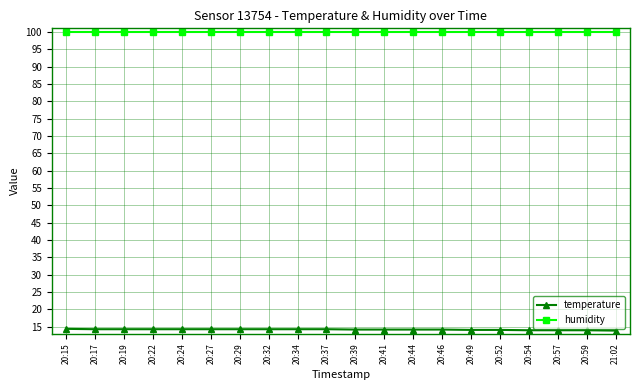

What is the highest value of the humidity series?

99.9